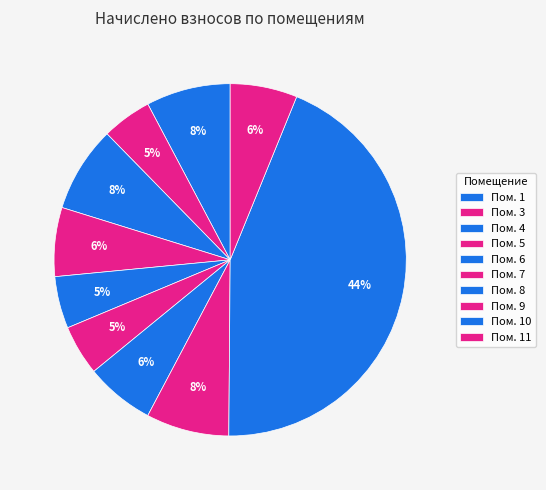

Which slice is the smallest?

3